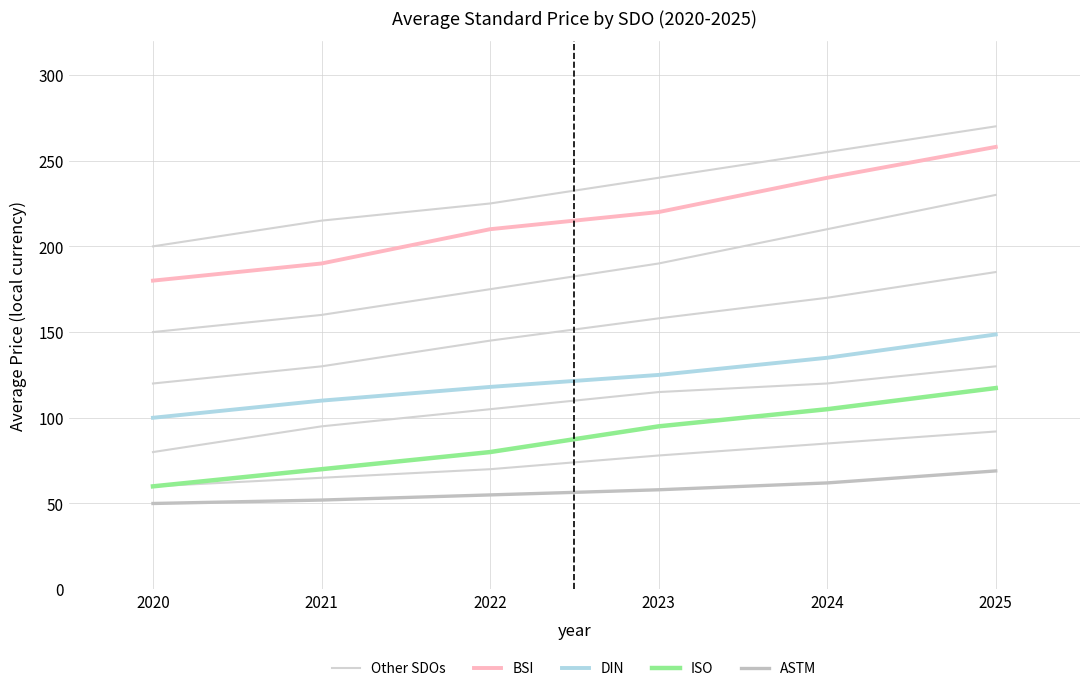

What is the difference between the highest and lowest values at 2021?

138.0